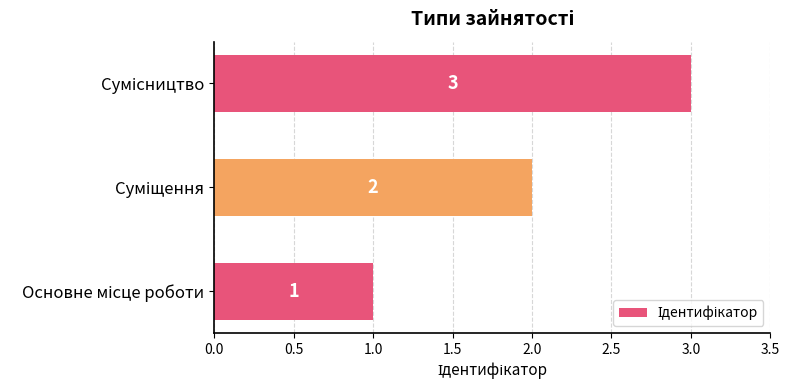

How many bars are there in total?

3